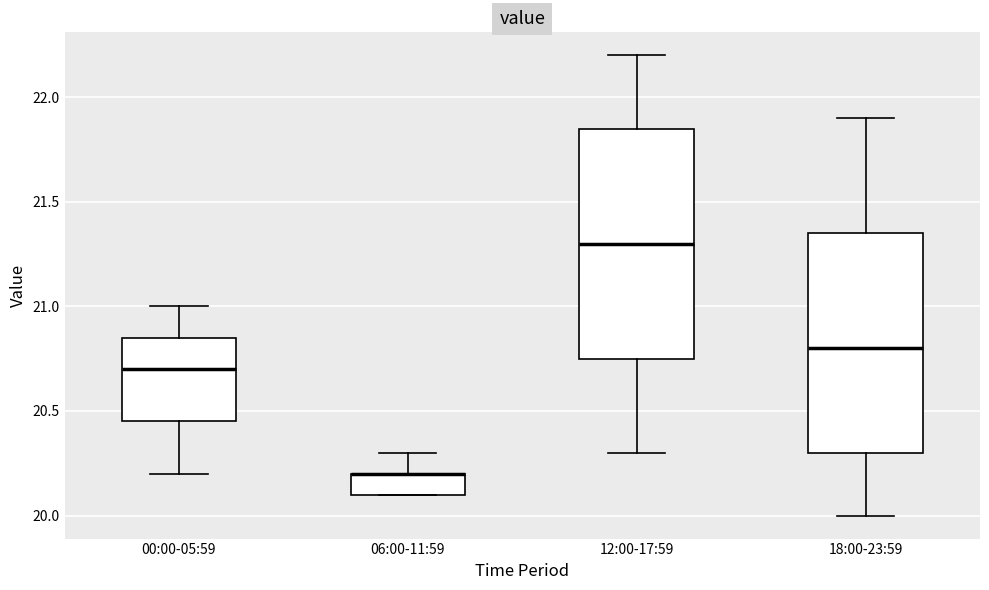

Reading left to right, transcribe this box plot: for each box, give where its median line is, the range the box spans, and where its two whiskers end, as read against the y-axis. The values are not printed on the chart, so give them approximately, as read against the axis.

00:00-05:59: median 20.70, box 20.45 to 20.85, whiskers 20.20 to 21.00
06:00-11:59: median 20.20 (drawn on the box's upper edge), box 20.10 to 20.20, whiskers 20.10 to 20.30
12:00-17:59: median 21.30, box 20.75 to 21.85, whiskers 20.30 to 22.20
18:00-23:59: median 20.80, box 20.30 to 21.35, whiskers 20.00 to 21.90